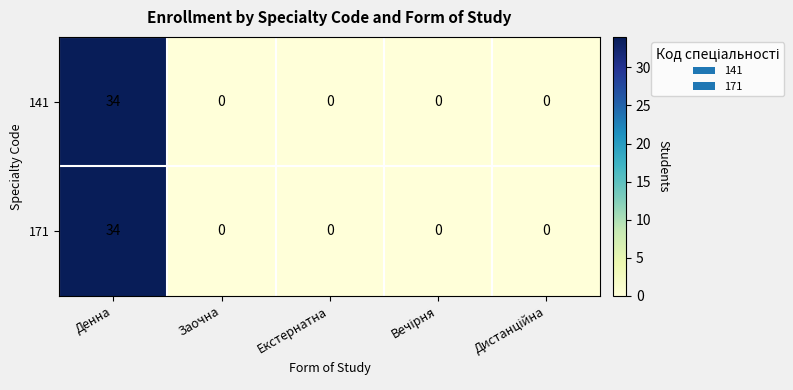

At which category is the sum across all series the highest?

Денна